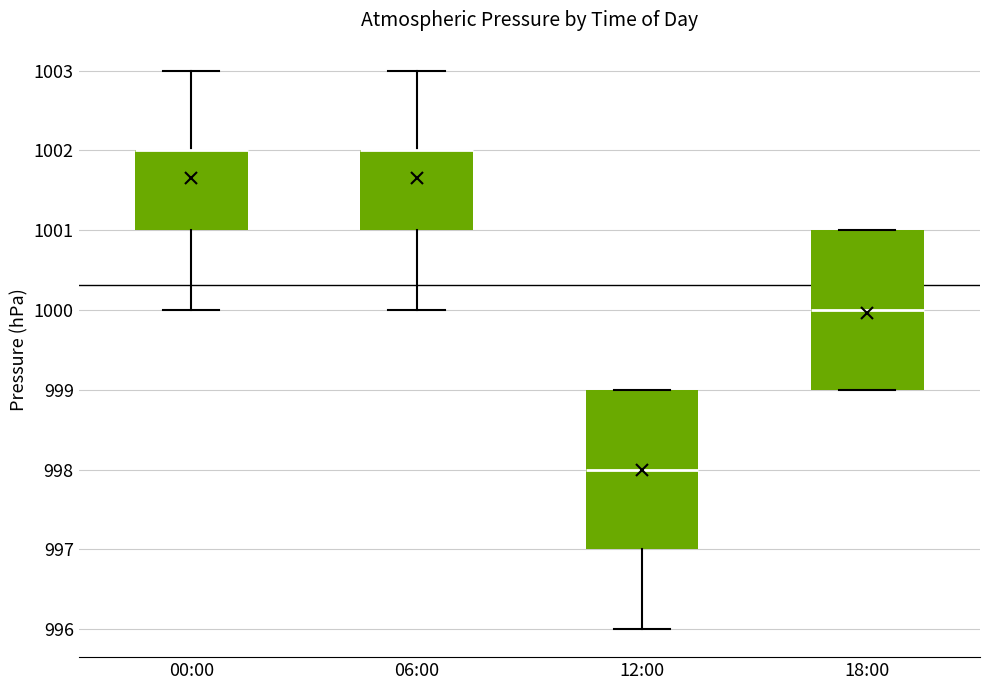

Reading left to right, read every box against the y-axis: the position of its median line, the range the box covers, and the ends of its whiskers. The values are not printed on the chart, so give them approximately, as read against the axis.

00:00: median 1002 (drawn on the box's upper edge), box 1001 to 1002, whiskers 1000 to 1003
06:00: median 1002 (drawn on the box's upper edge), box 1001 to 1002, whiskers 1000 to 1003
12:00: median 998, box 997 to 999, whiskers 996 to 999
18:00: median 1000, box 999 to 1001, whiskers 999 to 1001